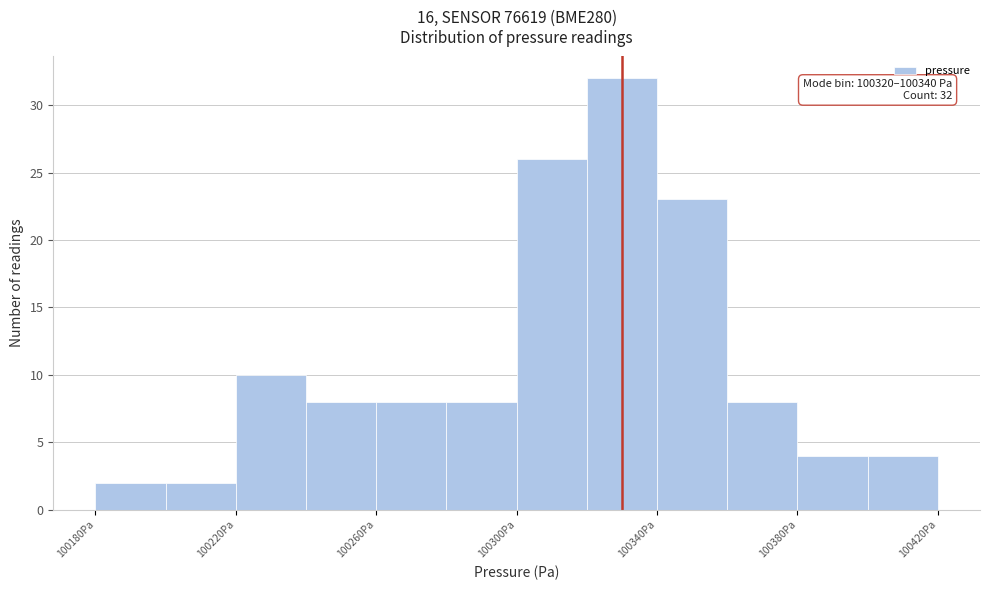

Over which range of the x-axis is the bar tallest?

100320 to 100340